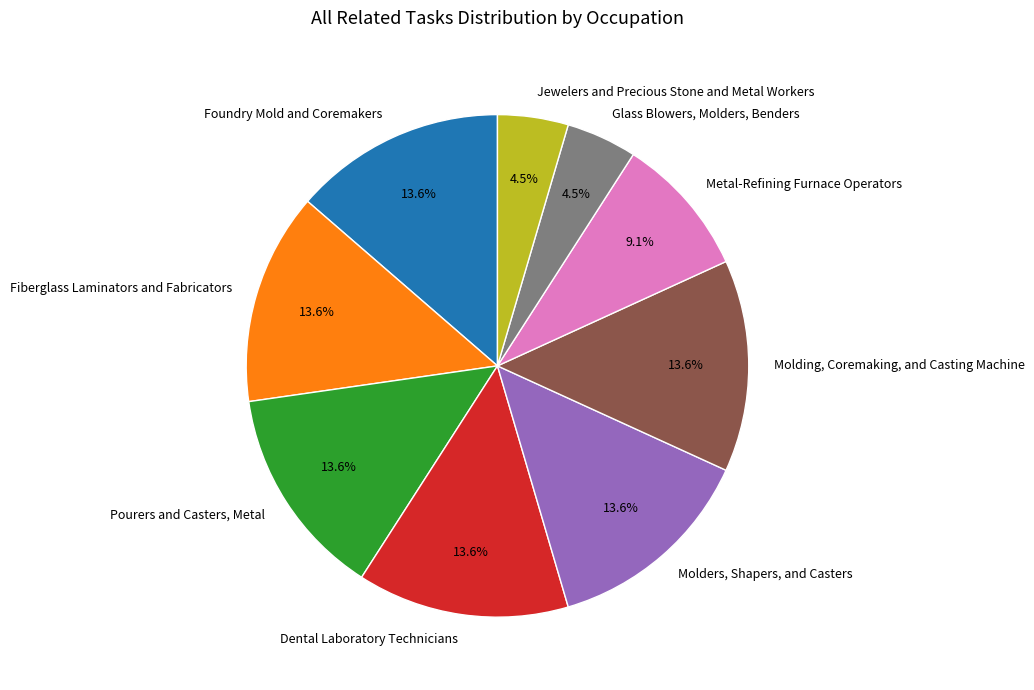

How many slices are in this pie chart?

9